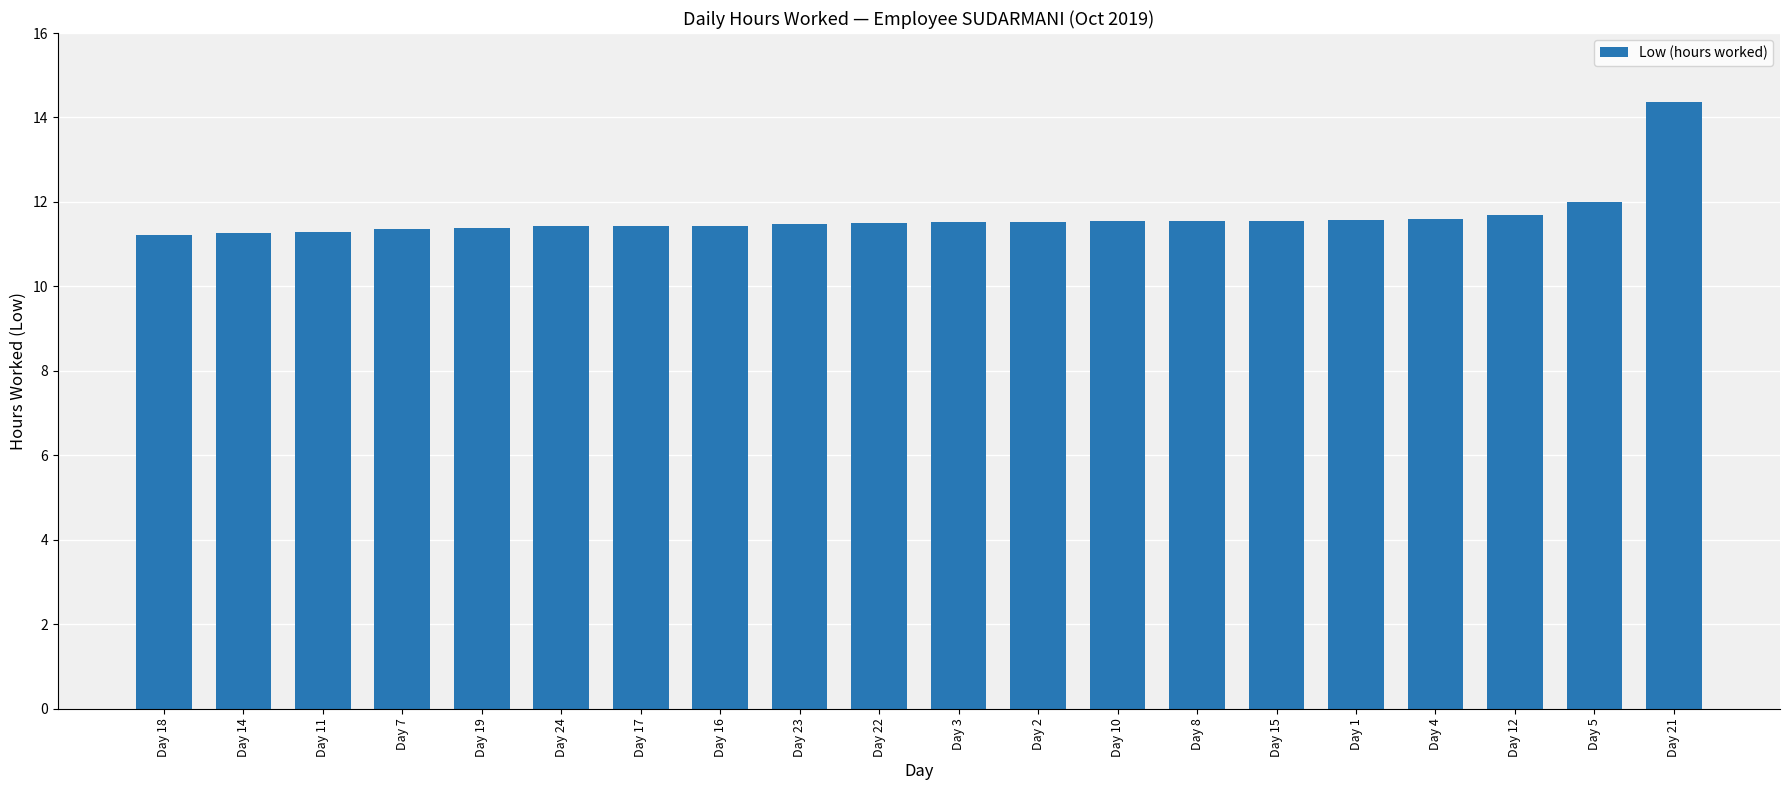

What is the average value?

11.6